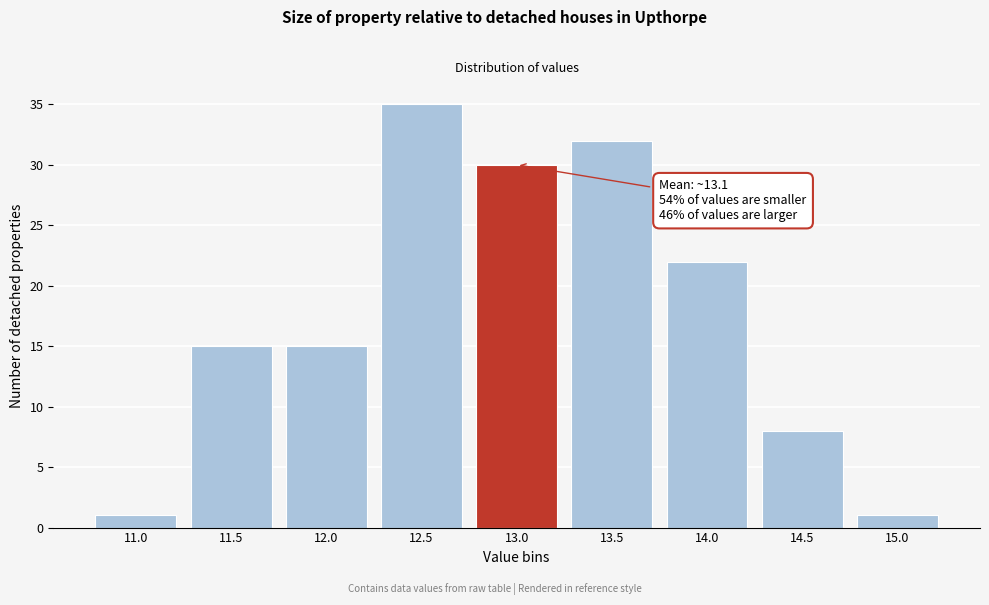

Reading left to right, extract all data points from this chart.

11.0=1	11.5=15	12.0=15	12.5=35	13.0=30	13.5=32	14.0=22	14.5=8	15.0=1